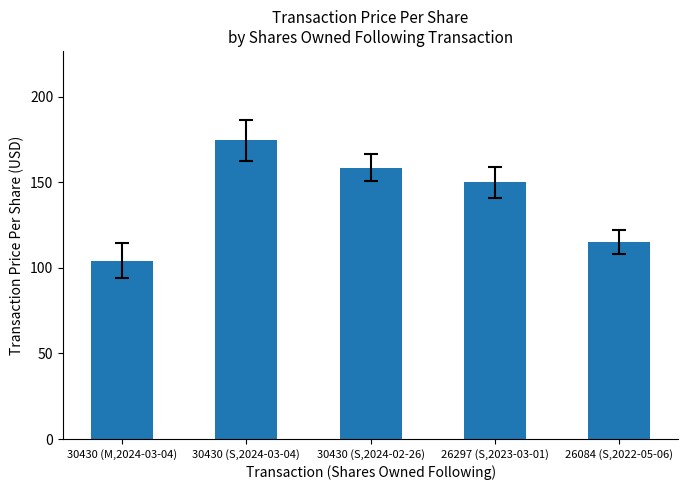

At which label does the data first exceed 150?

30430 (S,2024-03-04)